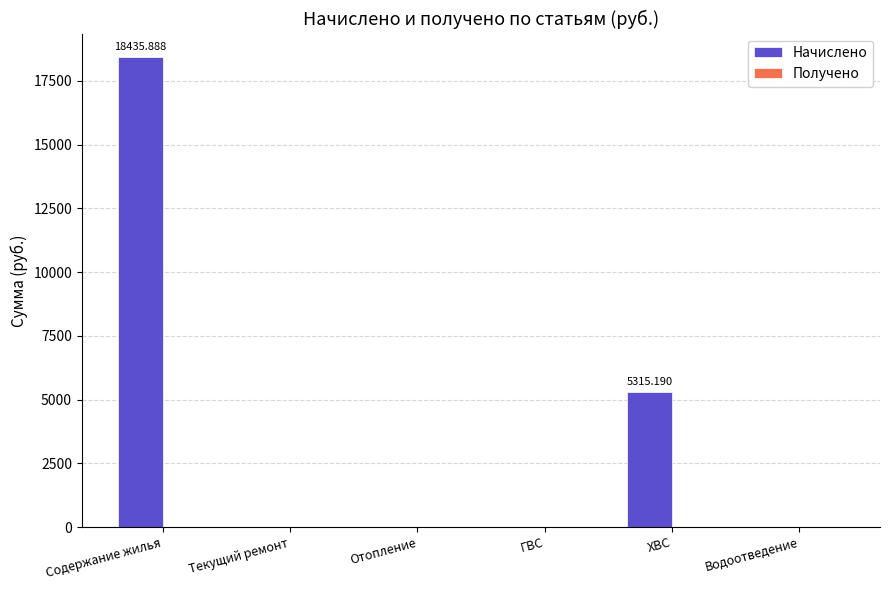

Are the bars horizontal?

No